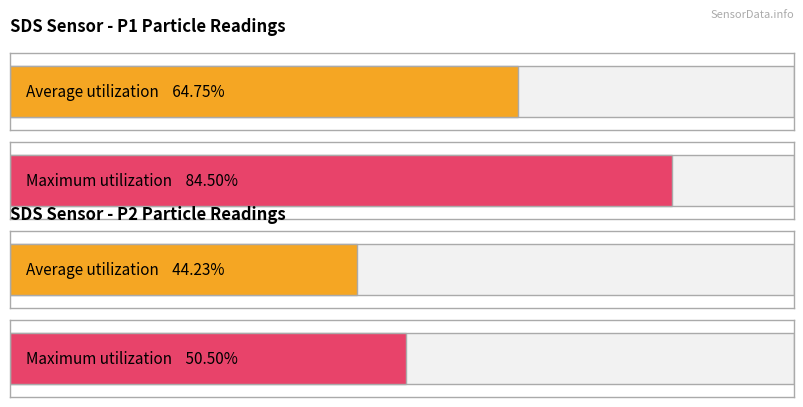

Which series has the largest range (max minus min)?

SDS_P1